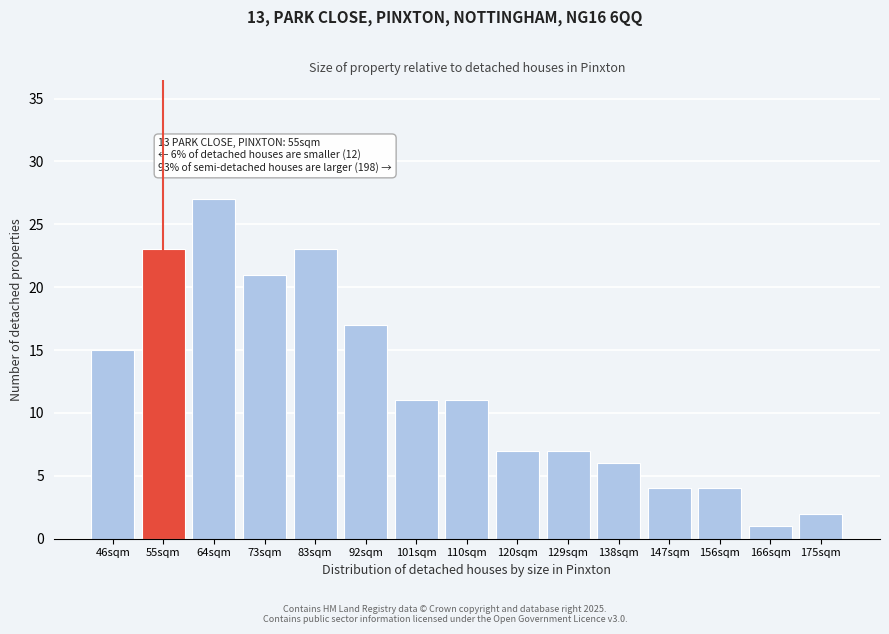

Reading left to right, what are all the values shown in this chart?

46sqm=15	55sqm=23	64sqm=27	73sqm=21	83sqm=23	92sqm=17	101sqm=11	110sqm=11	120sqm=7	129sqm=7	138sqm=6	147sqm=4	156sqm=4	166sqm=1	175sqm=2